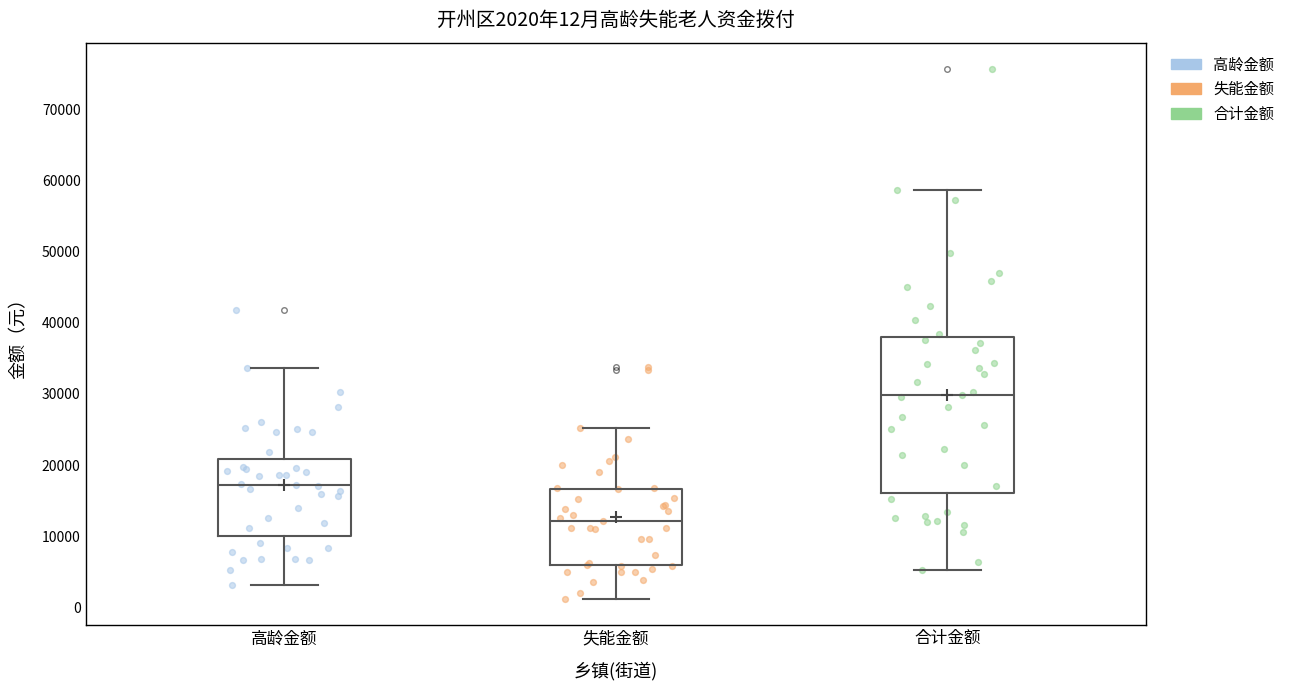

Which box has the lowest median line?

失能金额